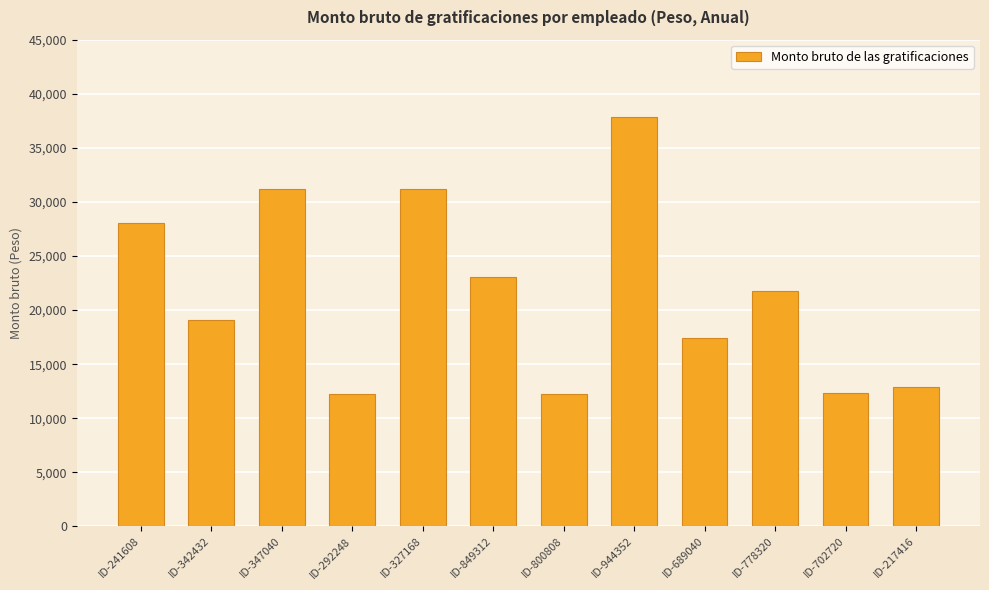

The value at ID-702720 is 12352.1. True or false?

True